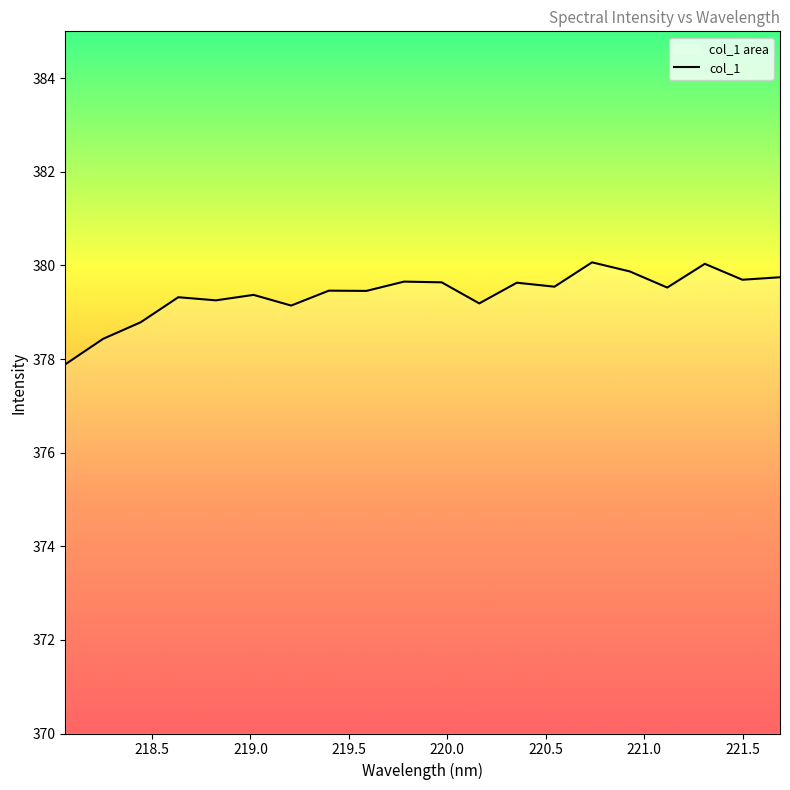

What is the difference between the maximum and minimum values?

2.2